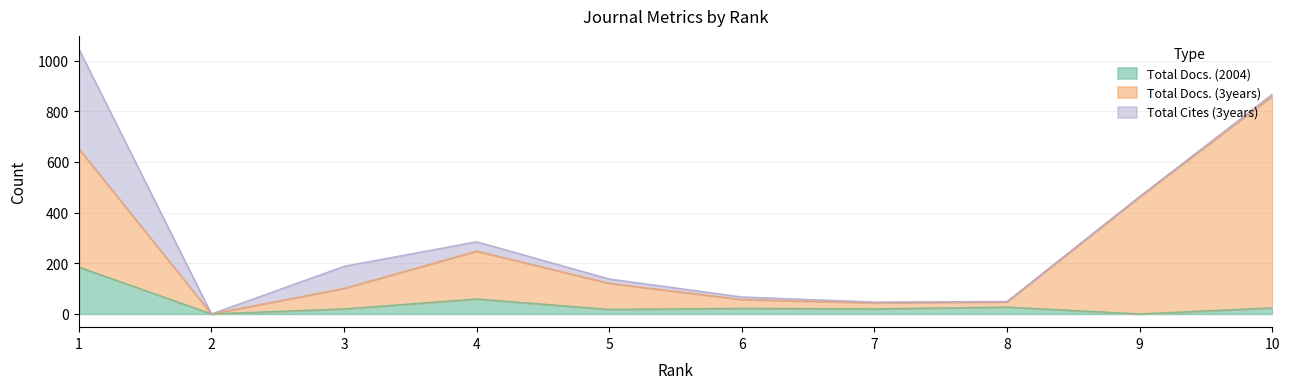

At which label does Total Docs. (2004) reach its peak?

1